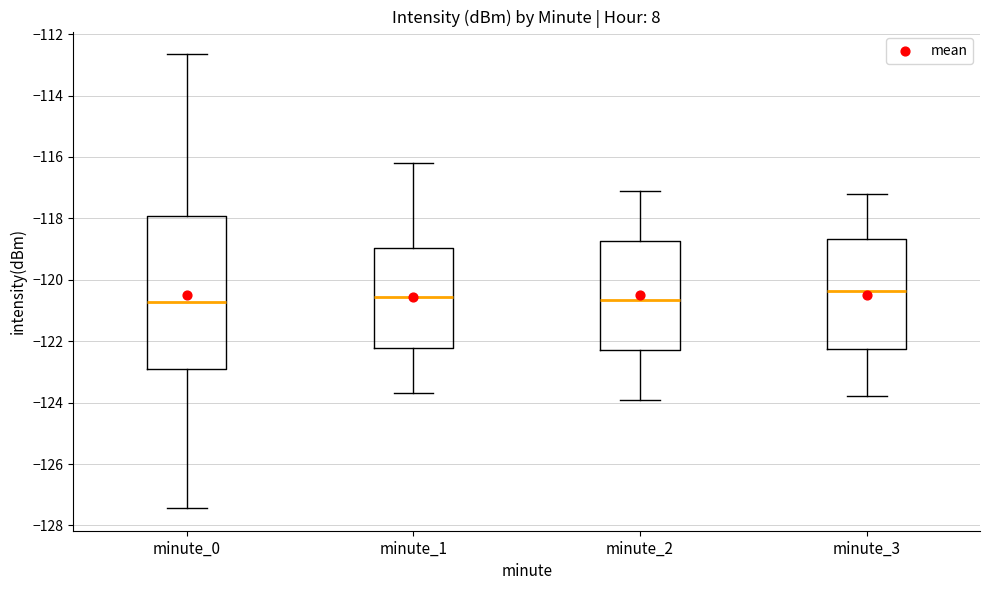

Which box is the tallest, from its lower edge to its upper edge?

minute_0